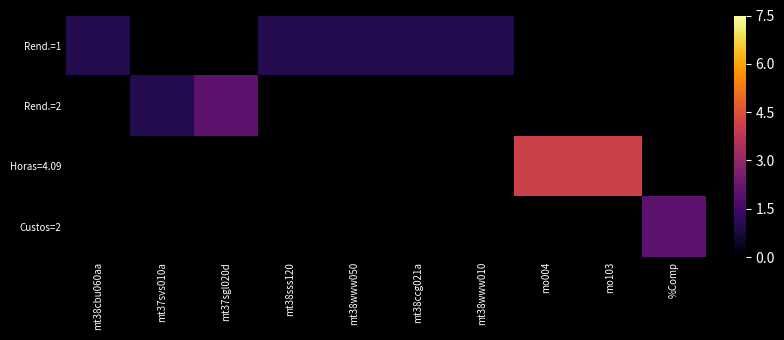

What is the greatest value displayed?

4.1